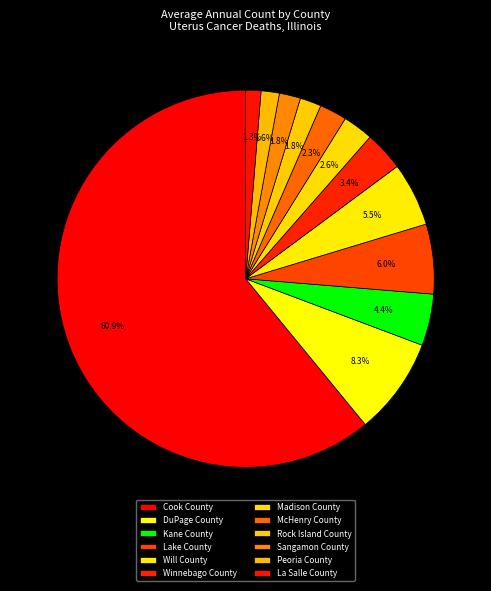

What is the majority slice?

Cook County